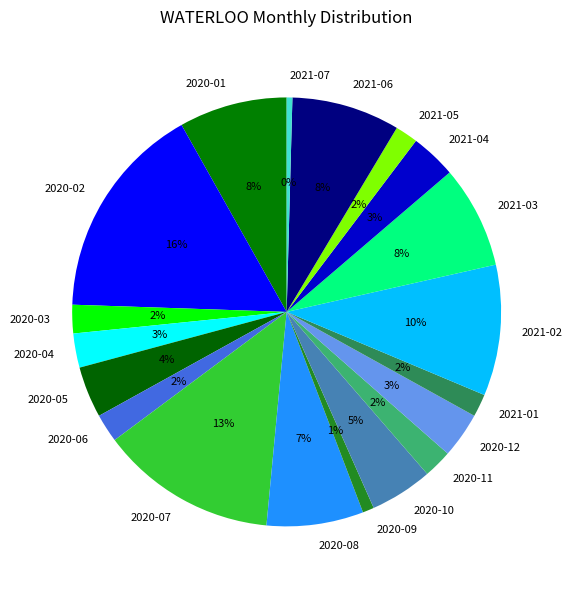

Count the number of slices in the pie.

19